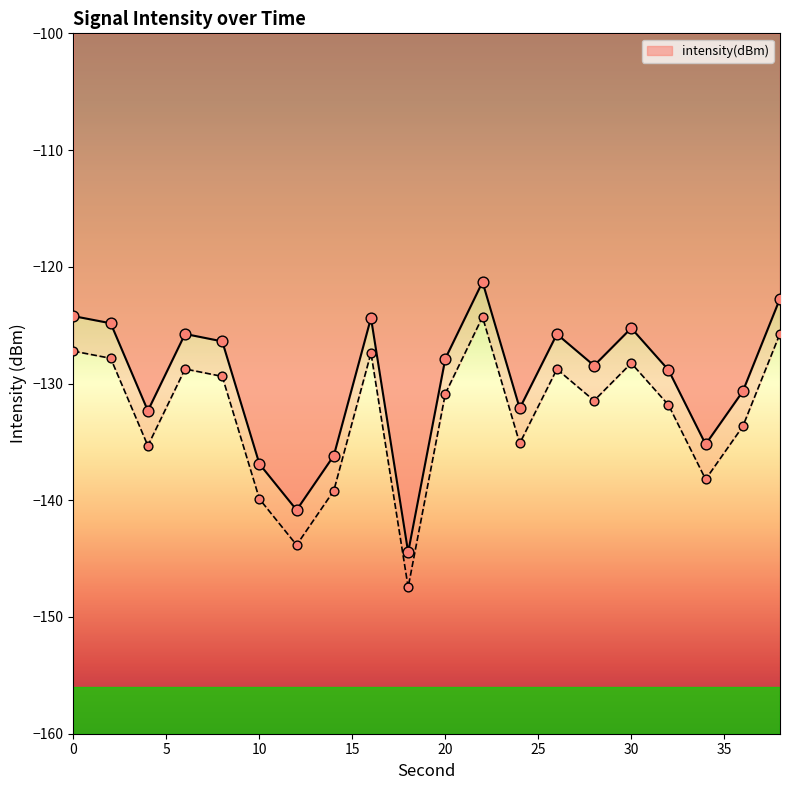

Between 14 and 10, which is larger?

14